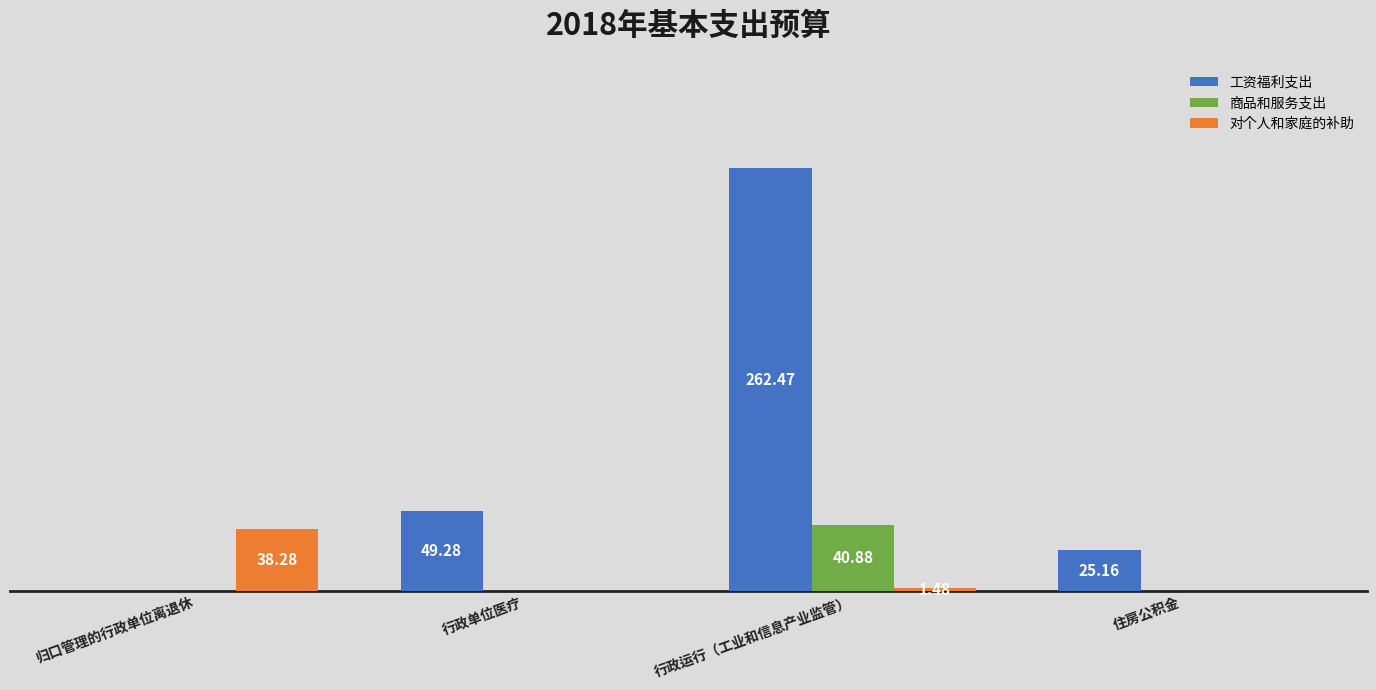

Which series changed the most between 归口管理的行政单位离退休 and 行政单位医疗?

工资福利支出